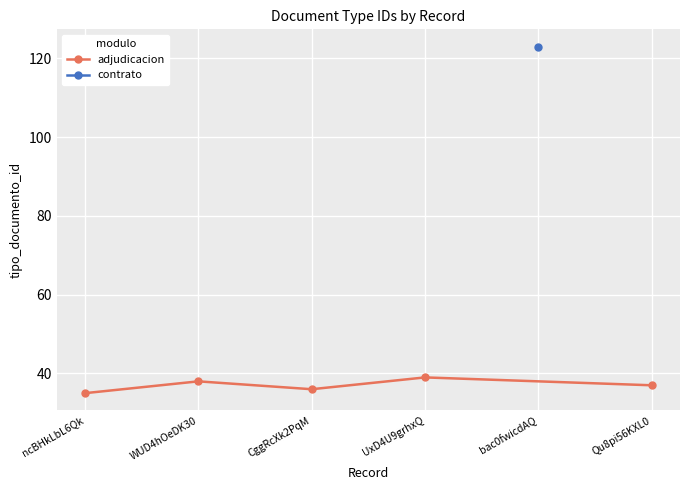

The adjudicacion series shows 35 at ncBHkLbL6Qk. True or false?

True